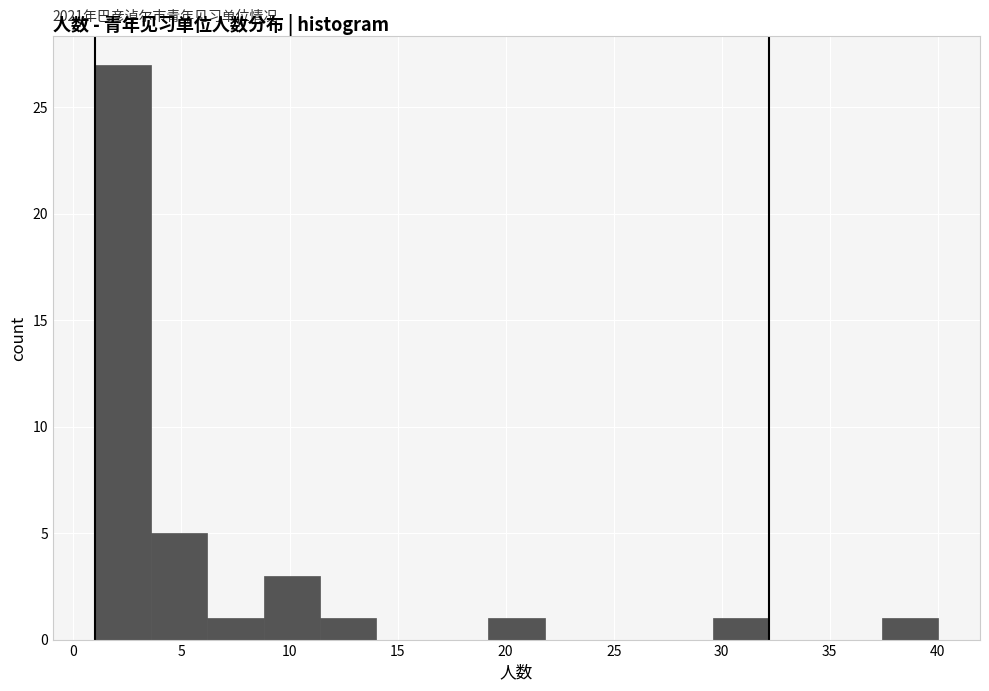

Which range on the x-axis has the tallest bar?

1.0 to 3.6